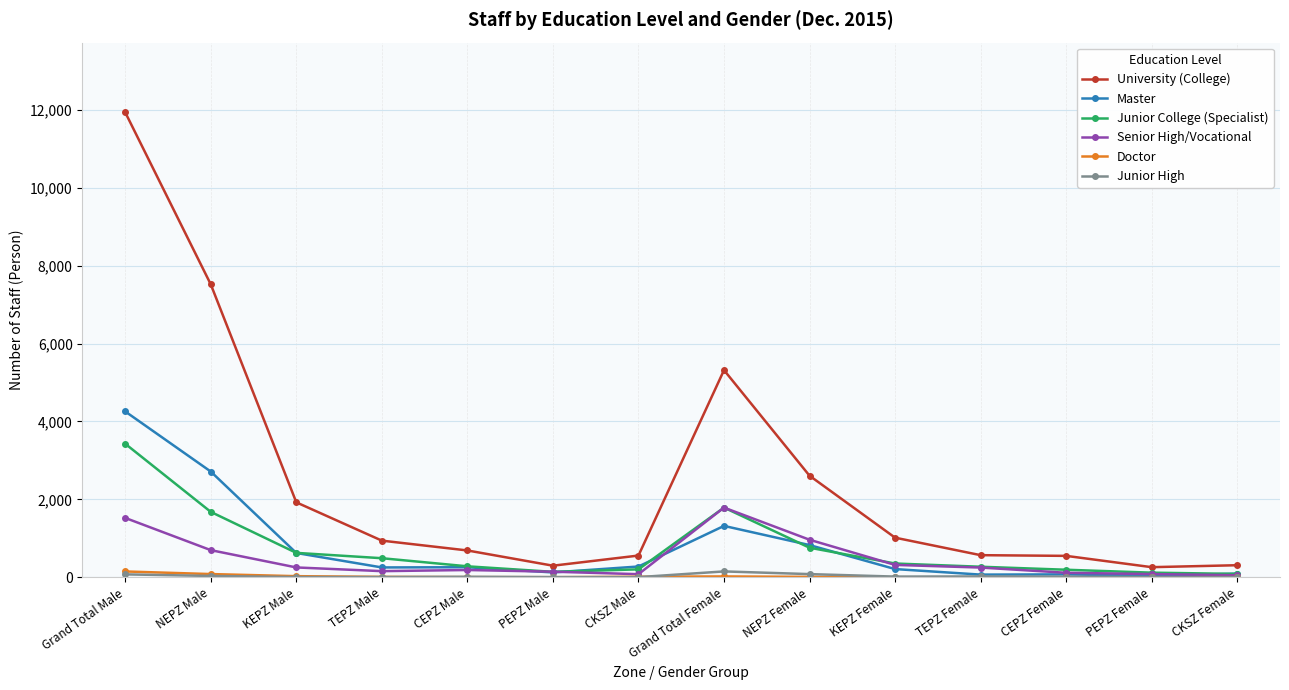

True or false: Master has more than 0 points higher than both neighbors.

True